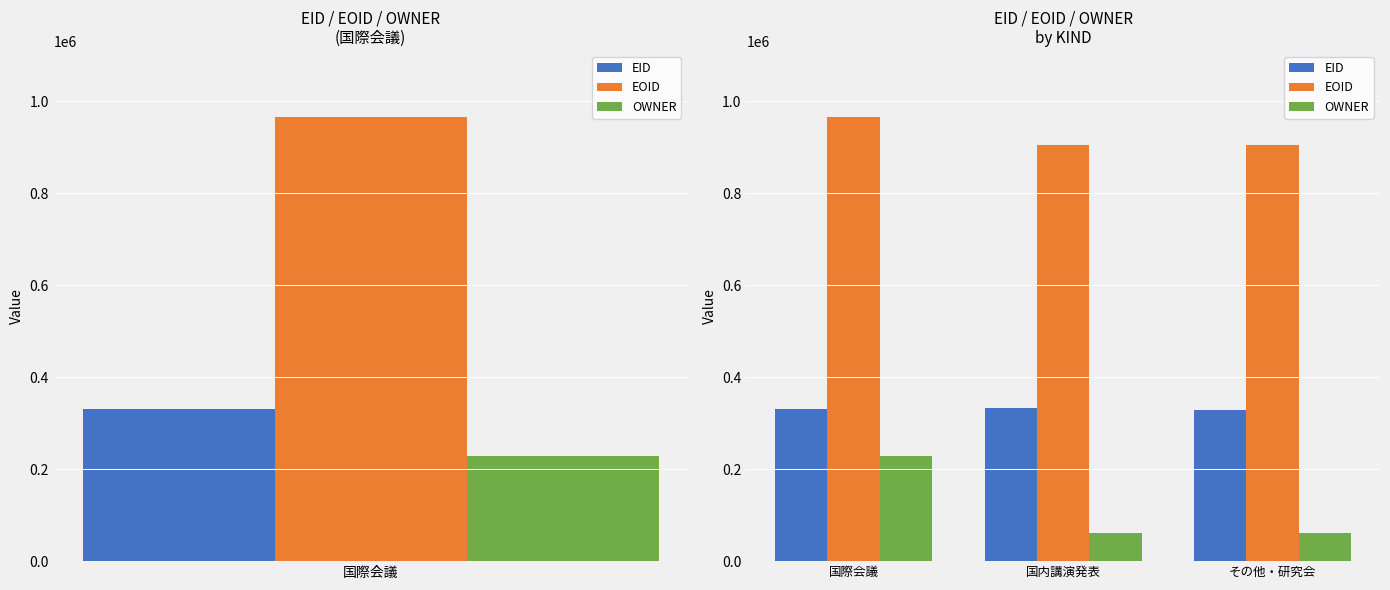

Is it true that EOID equals 903993 at 国内講演発表?

True